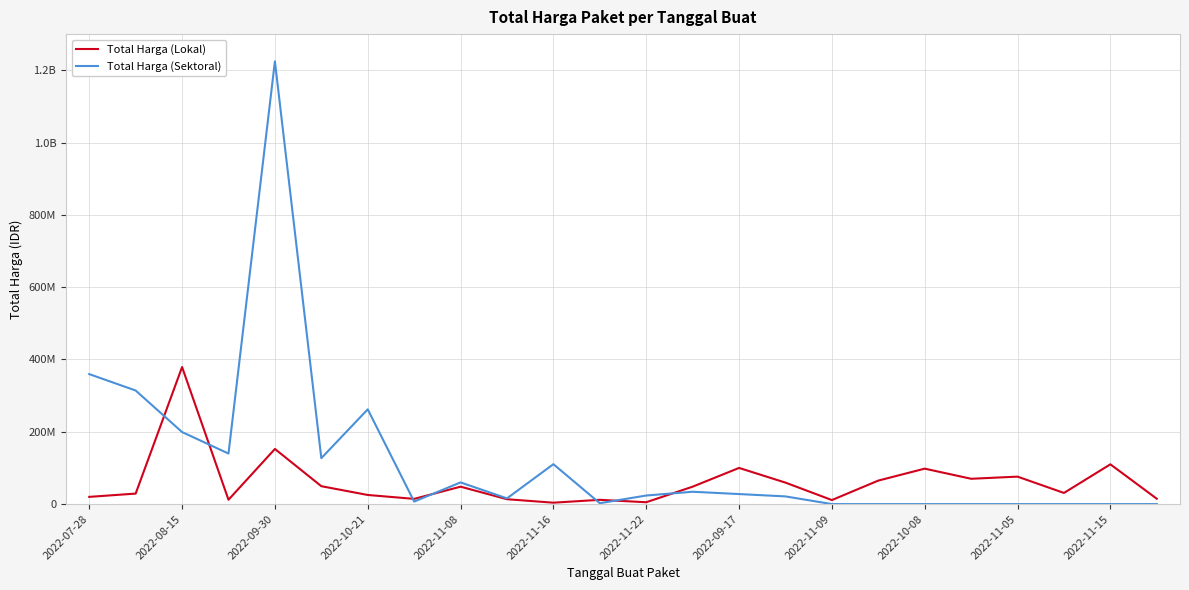

True or false: Total Harga (Sektoral) and Total Harga (Lokal) intersect in this chart.

True